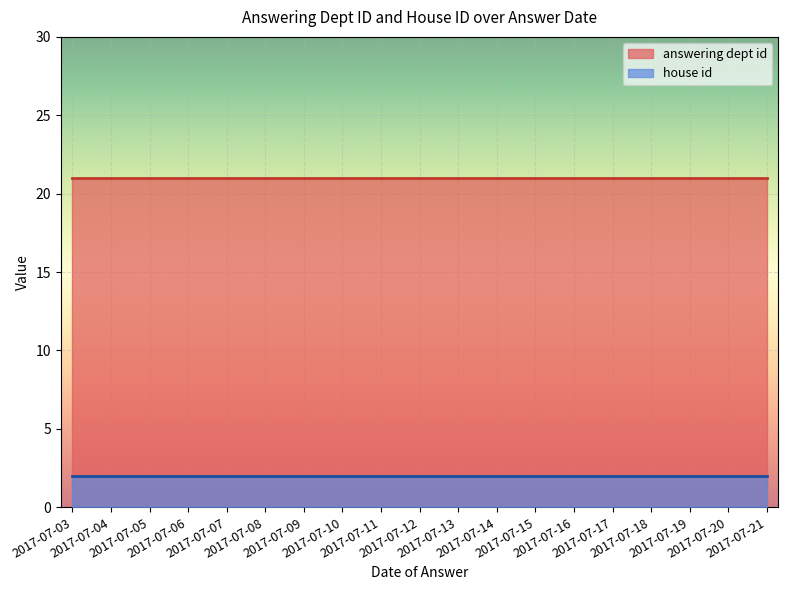

Where is answering dept id nearest to the value 21?

2017-07-21